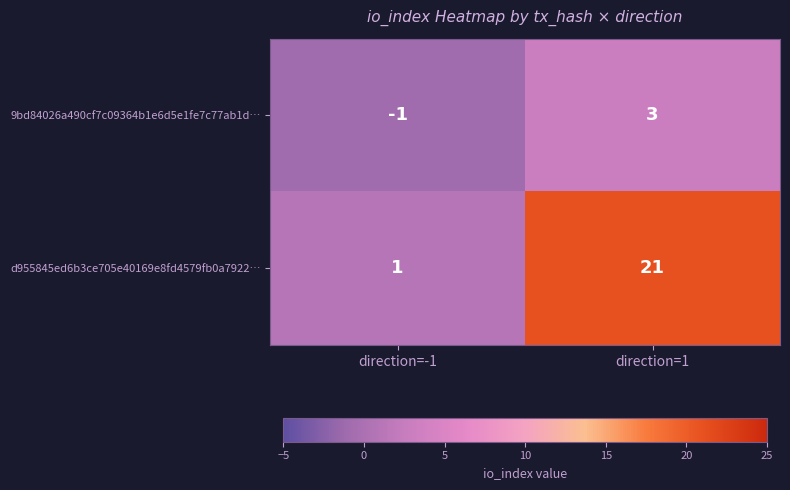

Reading left to right, transcribe all the data shown in this chart.

9bd84026a490cf7c09364b1e6d5e1fe7c77ab1d…: -1	3
d955845ed6b3ce705e40169e8fd4579fb0a7922…: 1	21